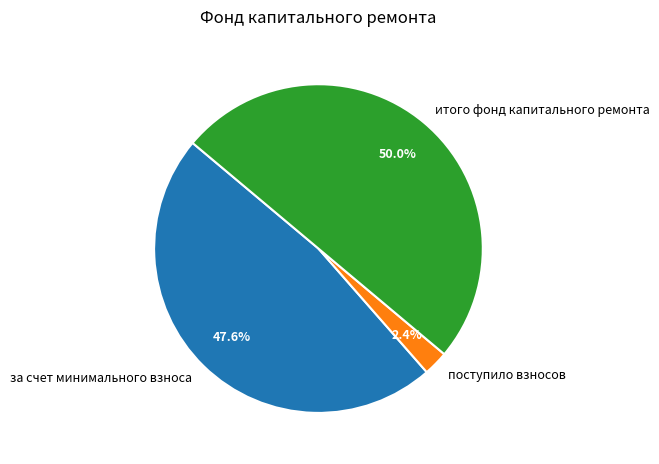

How many segments does this pie chart have?

3